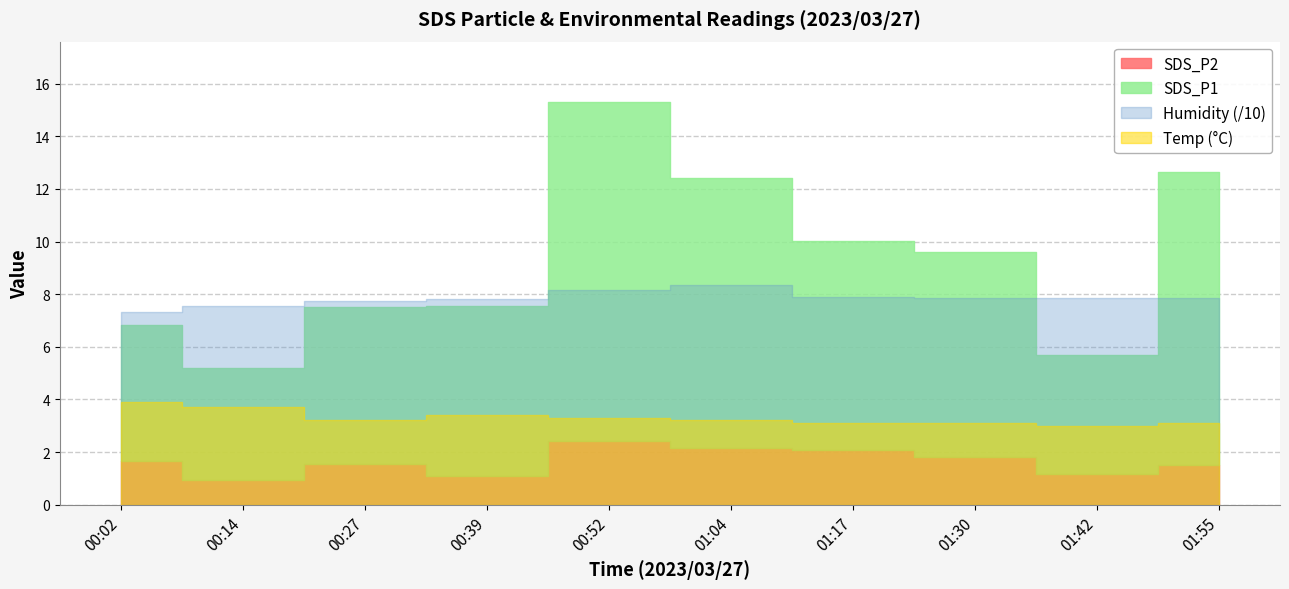

True or false: SDS_P2 has a value of 1.7 at 00:02.

True